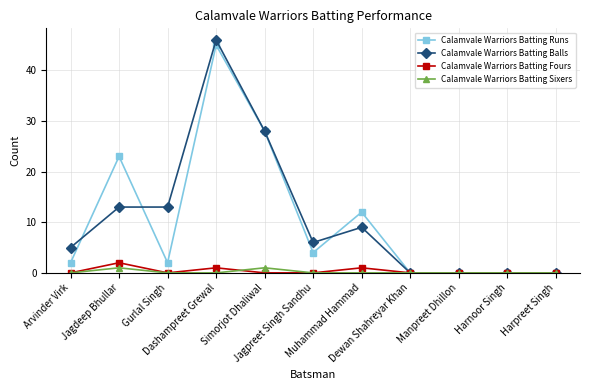

Does the chart have visible grid lines?

Yes